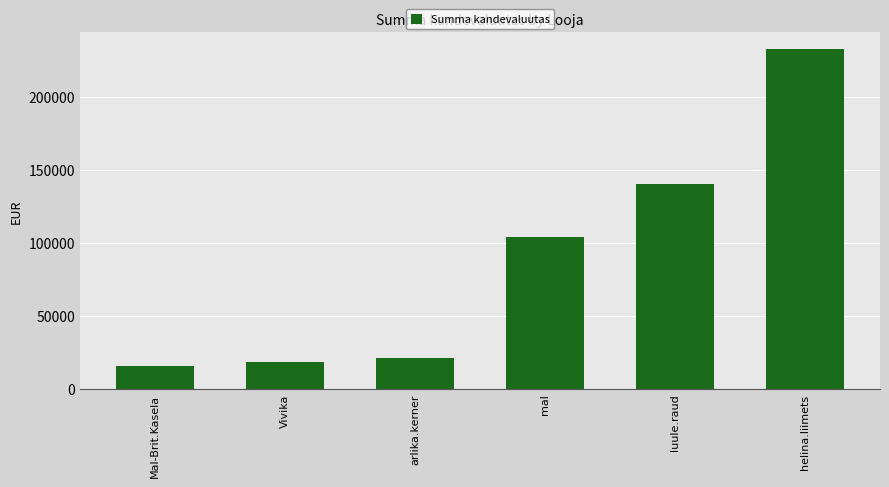

What is the average value?

88634.5